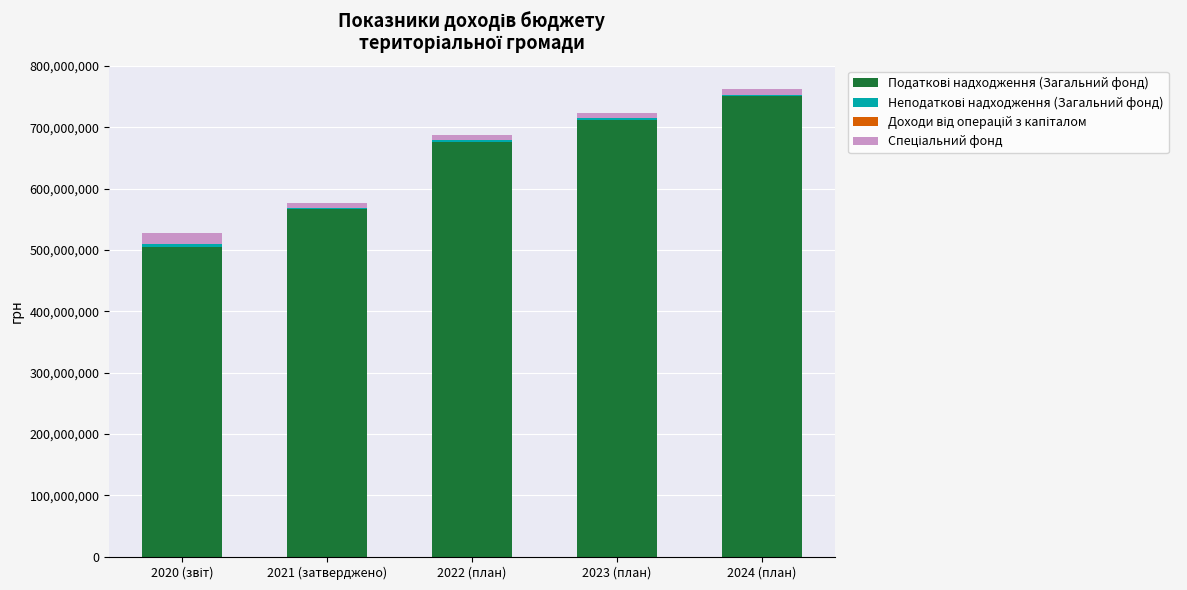

How many categories are shown in the chart?

5